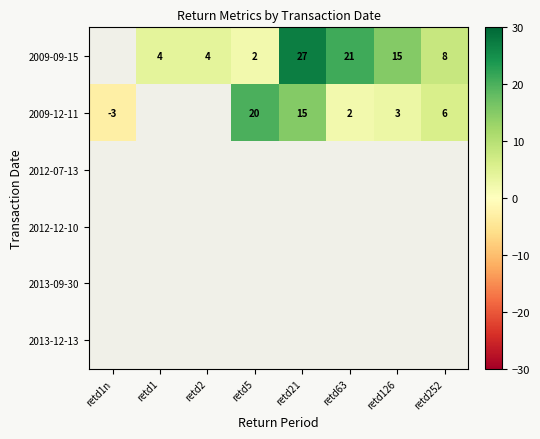

What is the sum of the 2009-12-11 values at retd21 and retd5?

35